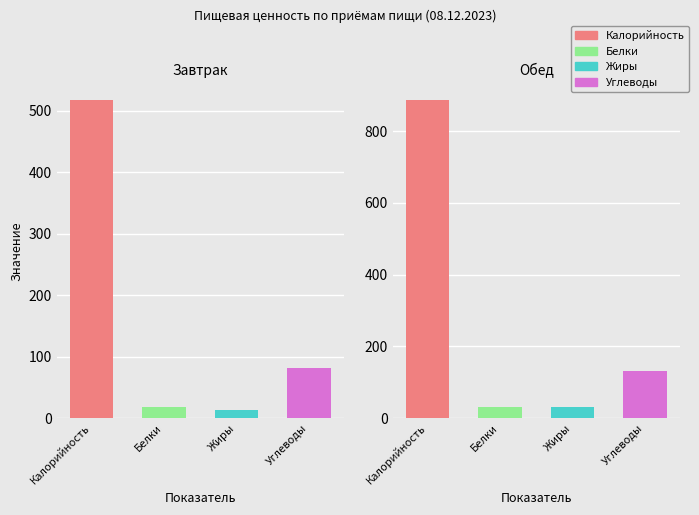

How many data points does each series have?

4